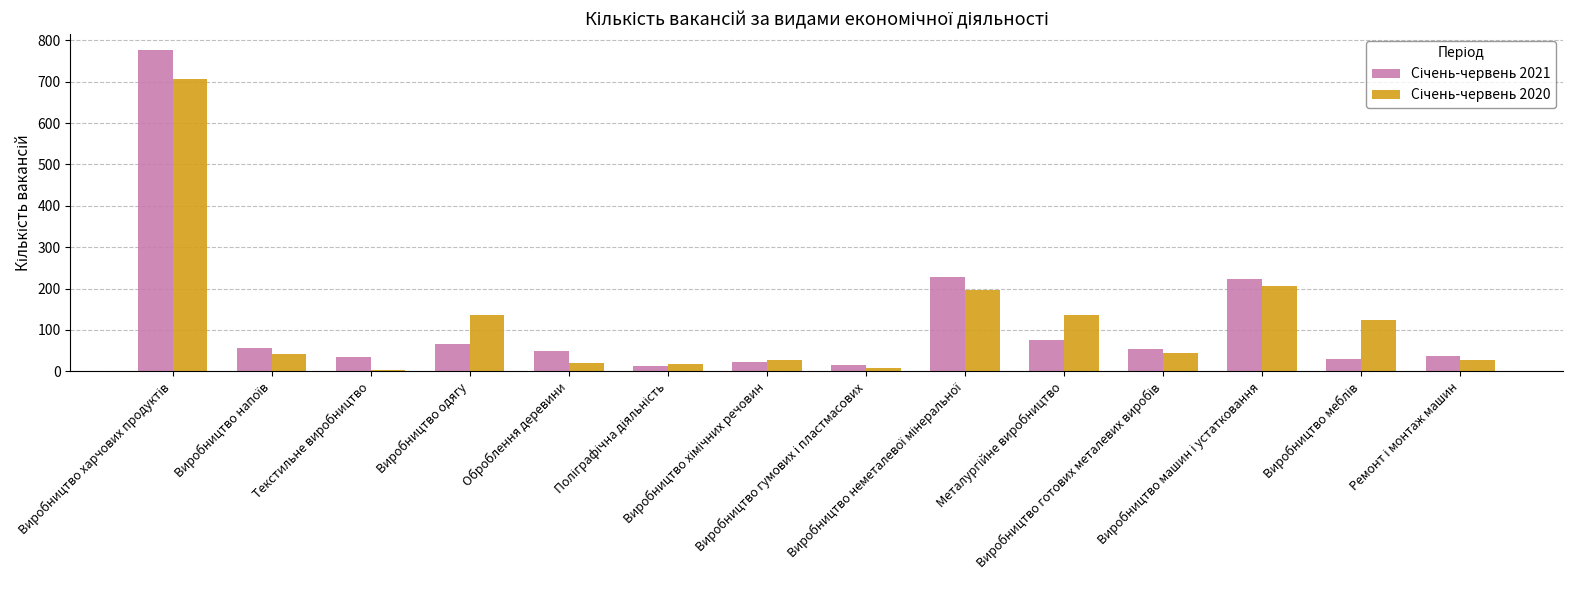

How many bars are there in total?

28